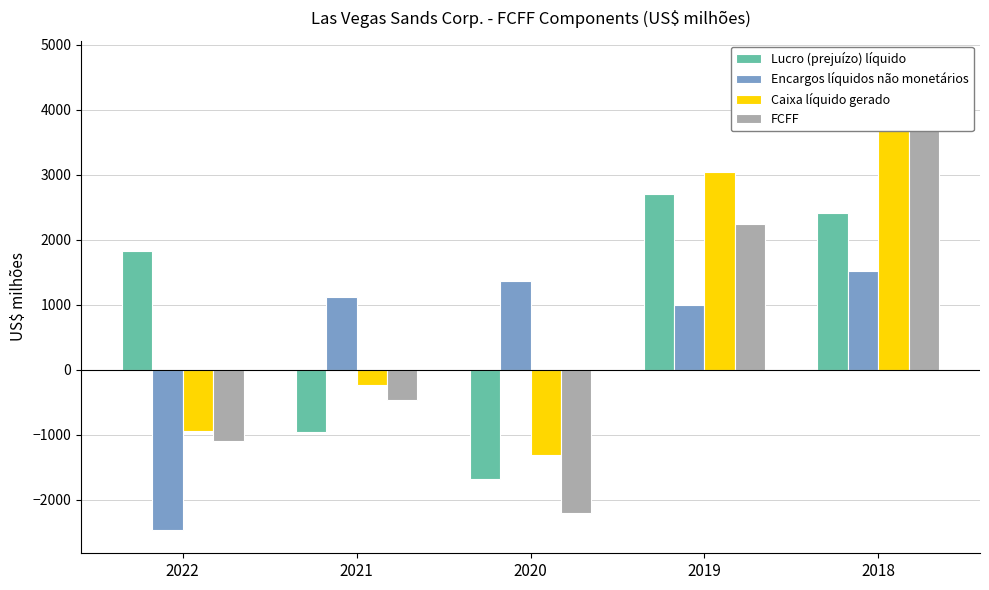

What is the value of the Lucro (prejuízo) líquido bar at the 1st from the left?

1832